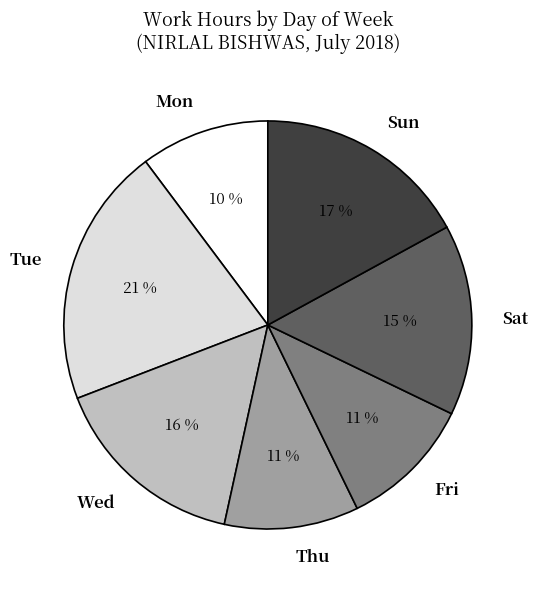

Is it true that Tue is 21% of the pie?

True